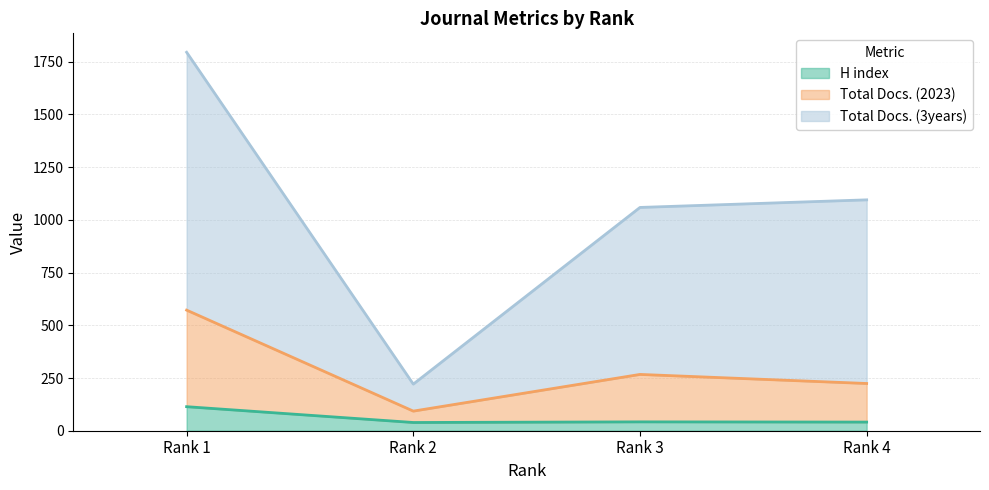

Reading left to right, list all the values displayed in this chart.

H index: Rank 1=114	Rank 2=39	Rank 3=42	Rank 4=41
Total Docs. (2023): Rank 1=572	Rank 2=93	Rank 3=267	Rank 4=224
Total Docs. (3years): Rank 1=1795	Rank 2=221	Rank 3=1059	Rank 4=1095